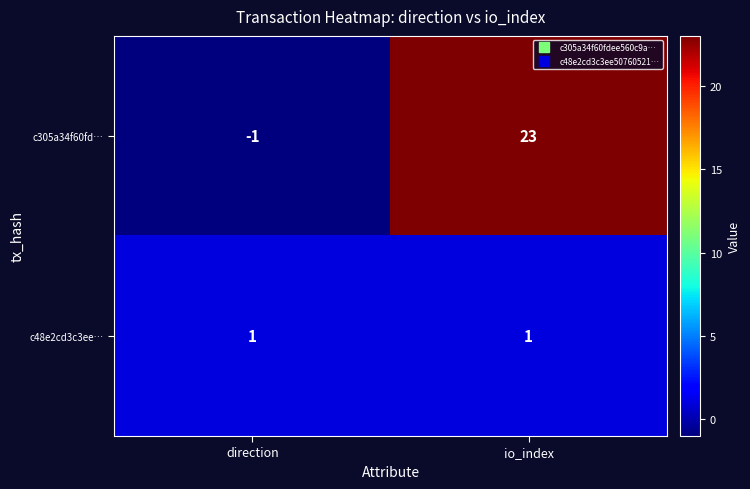

Which series has the largest total across all categories?

c305a34f60fd…